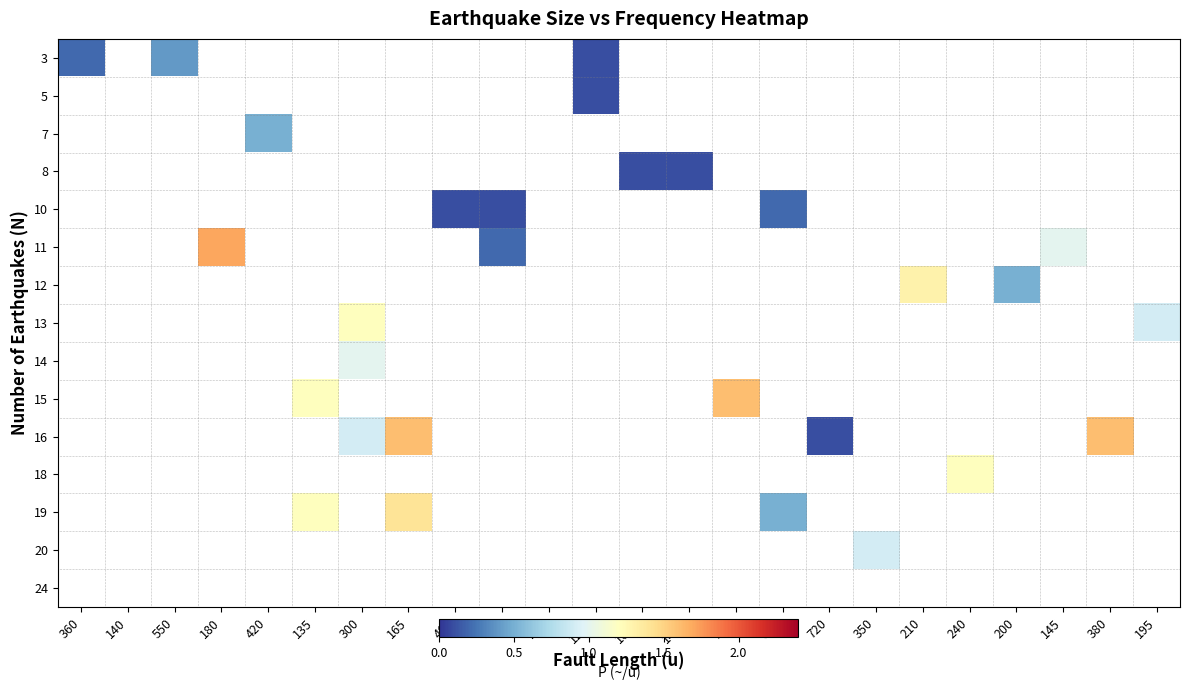

What is the total value across all series at 180?

1.7